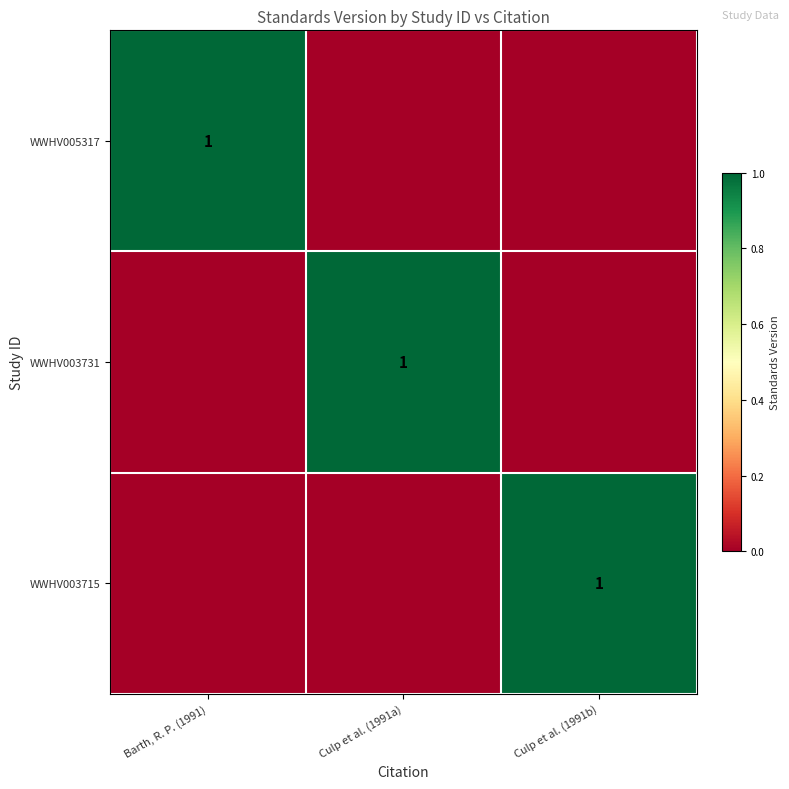

Between Barth, R. P. (1991) and Culp et al. (1991b), which is larger?

Barth, R. P. (1991)